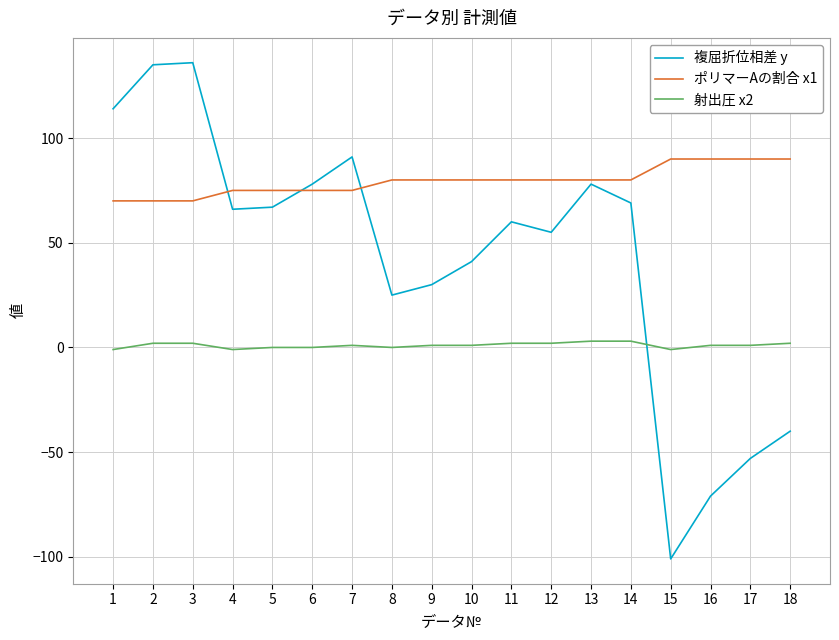

Which series has the largest total across all categories?

ポリマーAの割合 x1